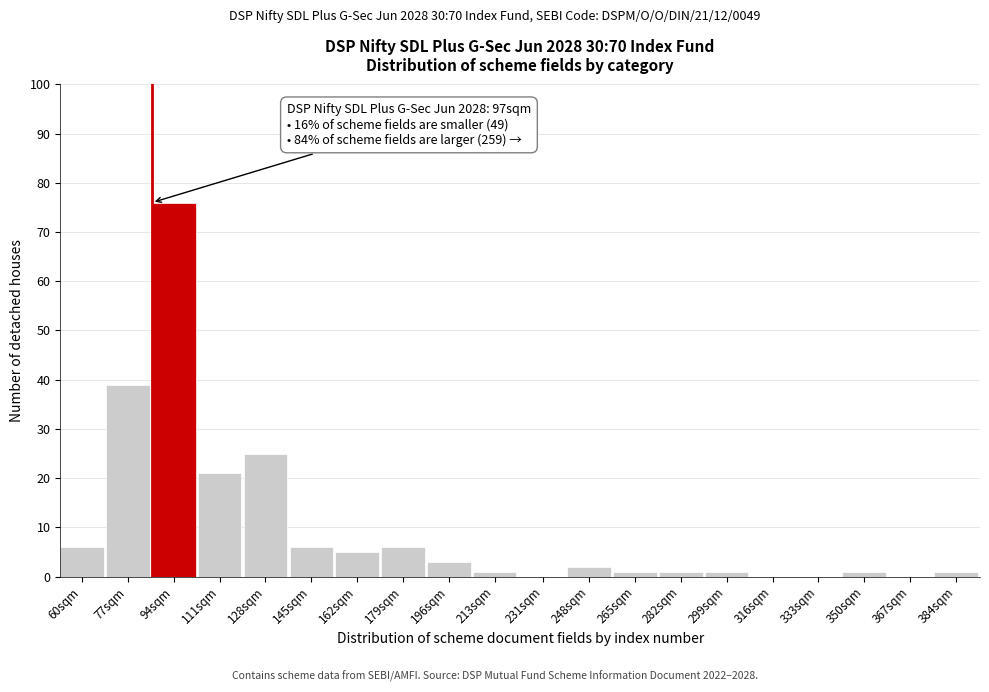

Reading left to right, extract all data points from this chart.

60sqm=6	77sqm=39	94sqm=76	111sqm=21	128sqm=25	145sqm=6	162sqm=5	179sqm=6	196sqm=3	213sqm=1	231sqm=0	248sqm=2	265sqm=1	282sqm=1	299sqm=1	316sqm=0	333sqm=0	350sqm=1	367sqm=0	384sqm=1